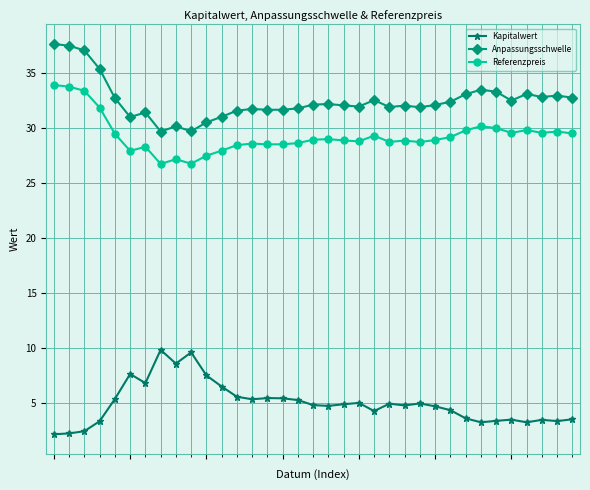

True or false: Referenzpreis has more than 1 points higher than both neighbors.

True